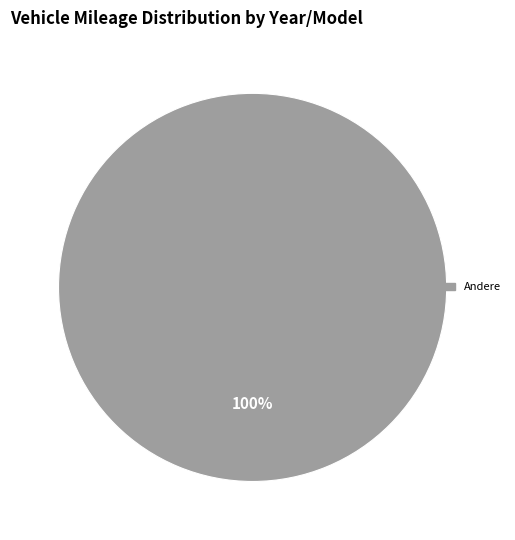

Does any single category account for the majority?

Yes